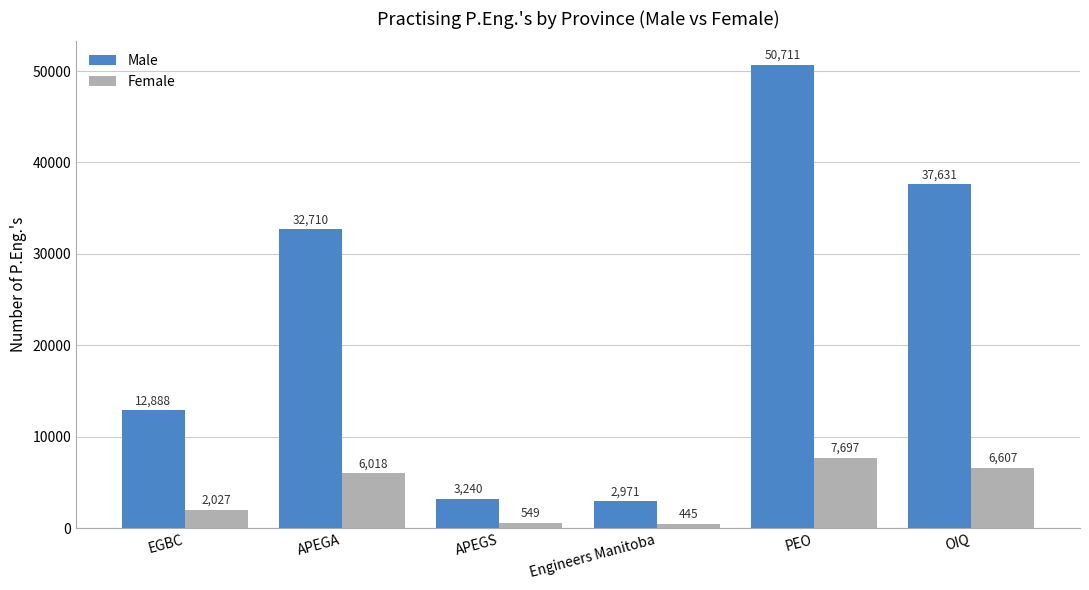

How many groups of bars are there?

6